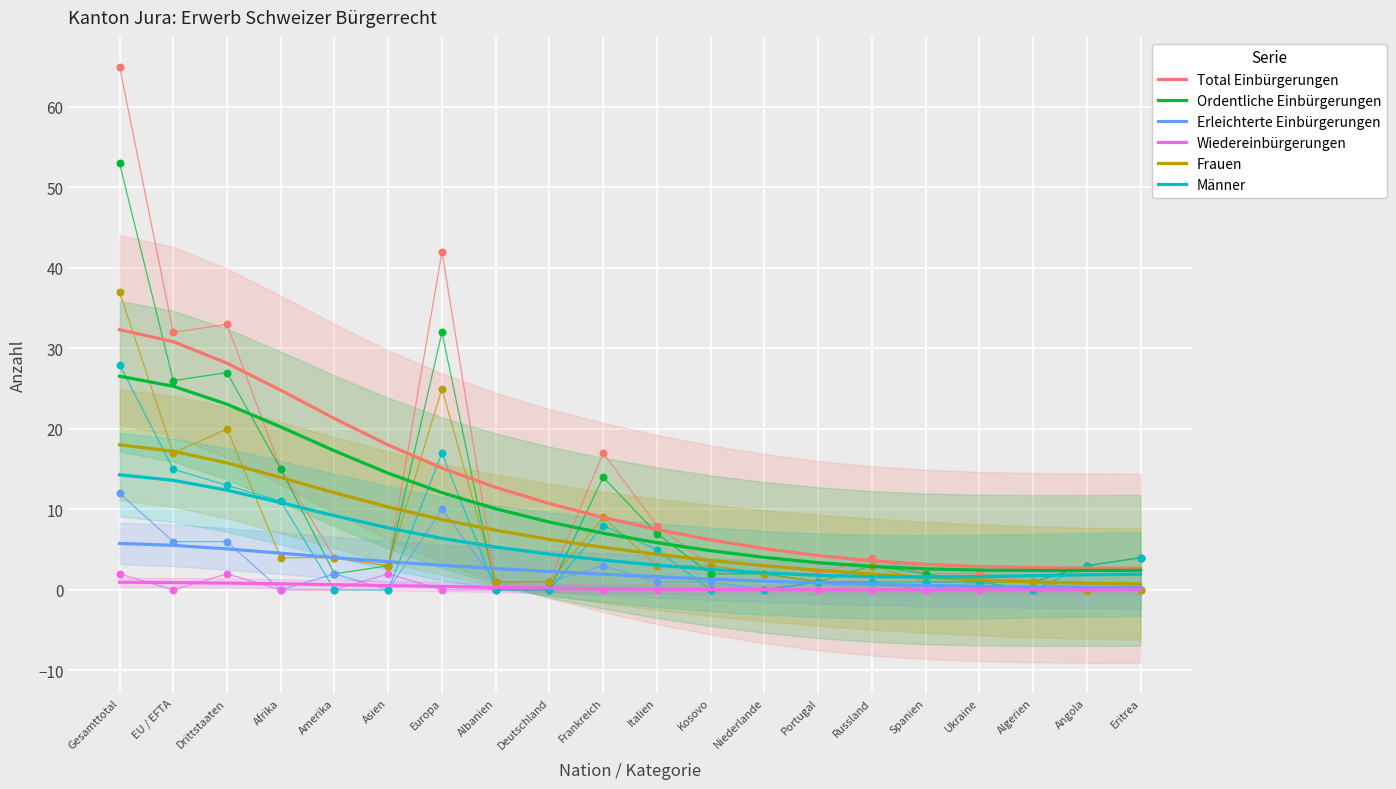

At how many categories does at least one series exceed 11?

8